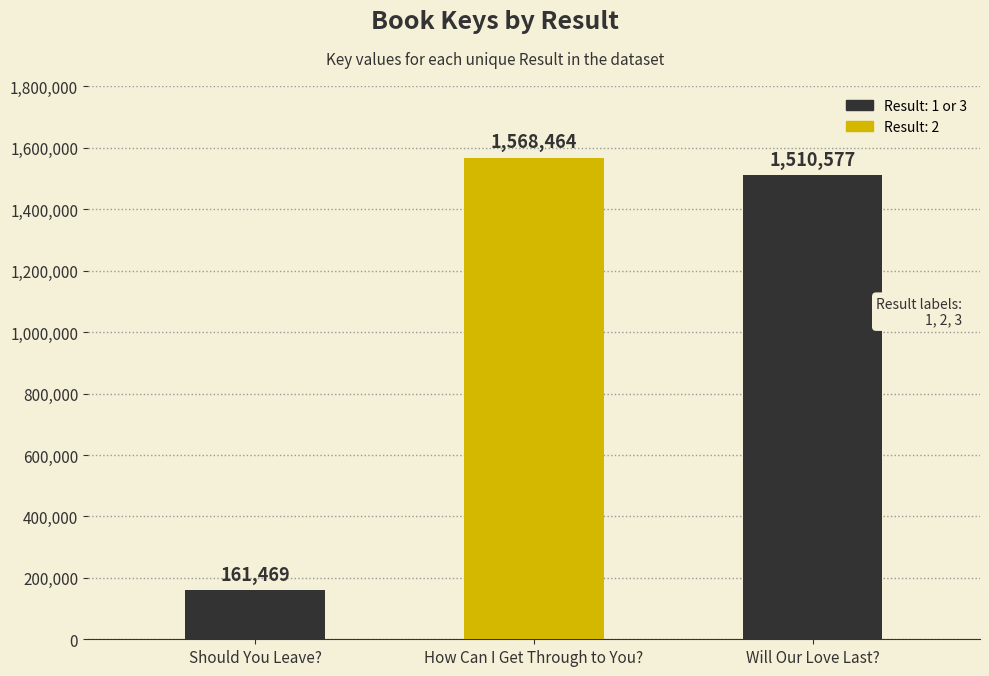

Reading left to right, transcribe all the data shown in this chart.

161469	1568464	1510577